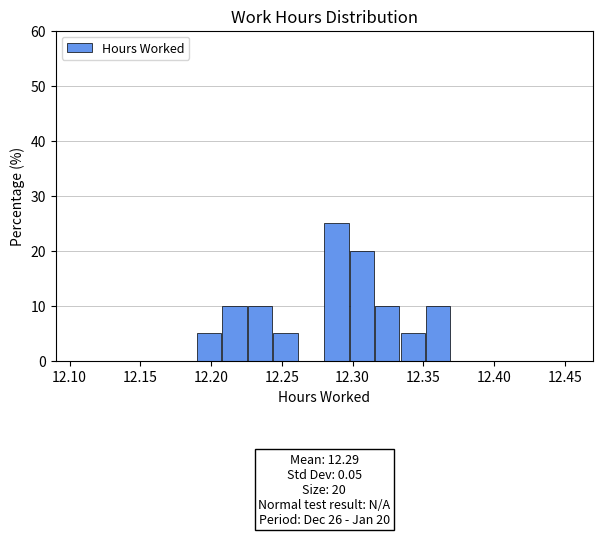

Around what value on the x-axis is the tallest bar? Give the approximate position of its centre, as read against the axis.

12.290